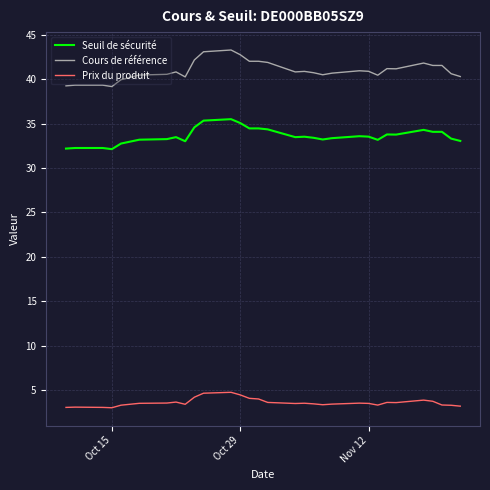

Rank the series by their maximum value, from lowest to highest.

Prix du produit, Seuil de sécurité, Cours de référence